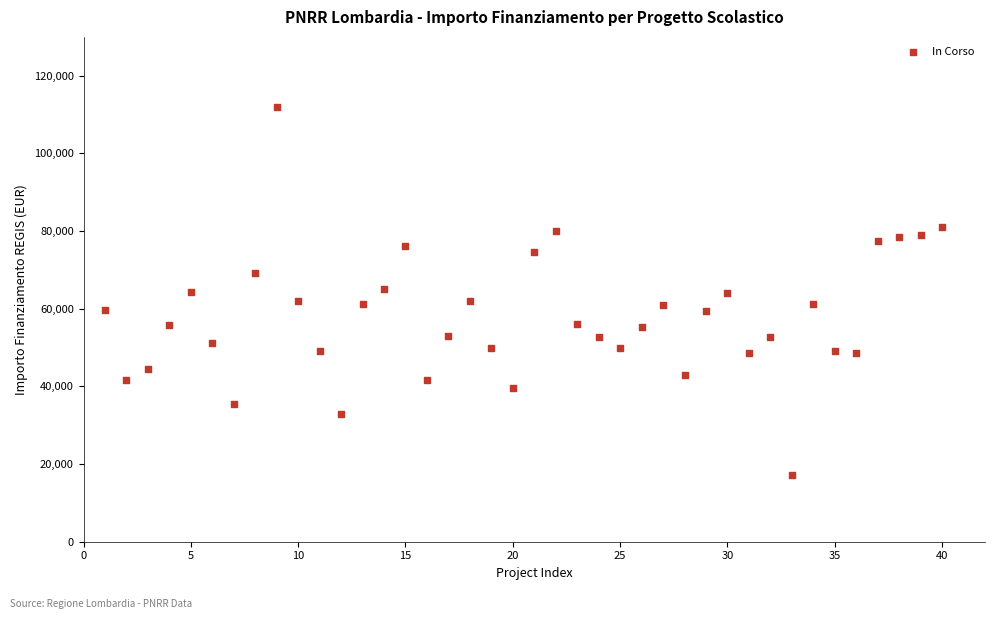

What is the range of X values (max minus min)?

39.0